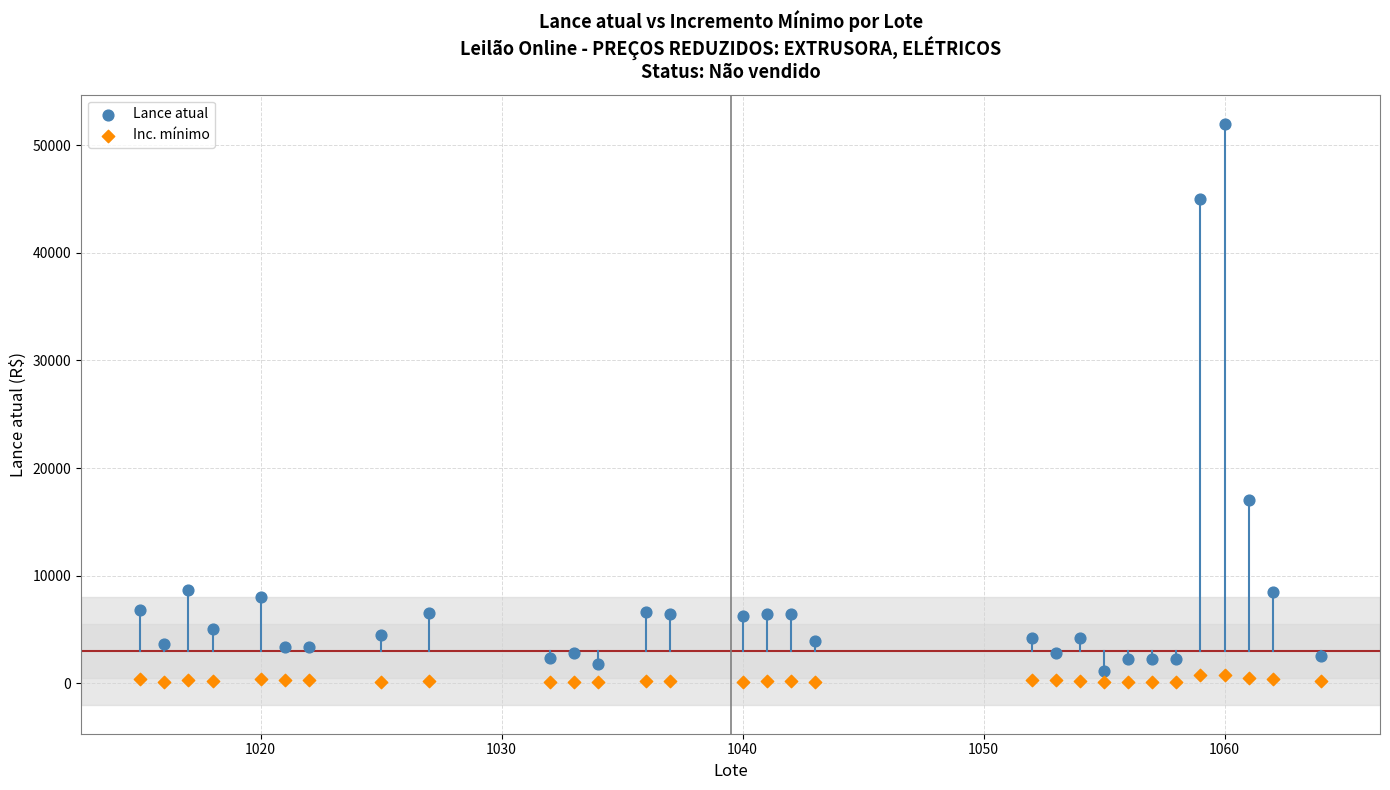

Which series has the largest Y range (max minus min)?

Lance atual